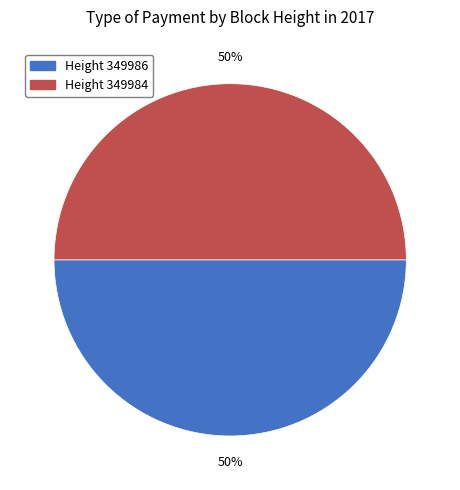

To the nearest percent, what is the average slice percentage?

50%